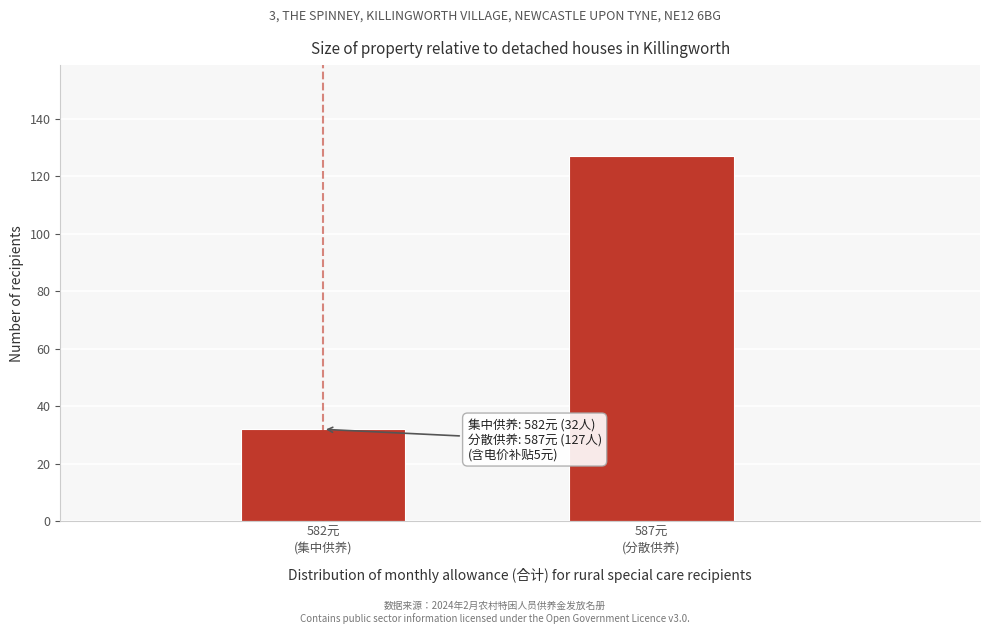

Reading right to left, extract all data points from this chart.

127	32